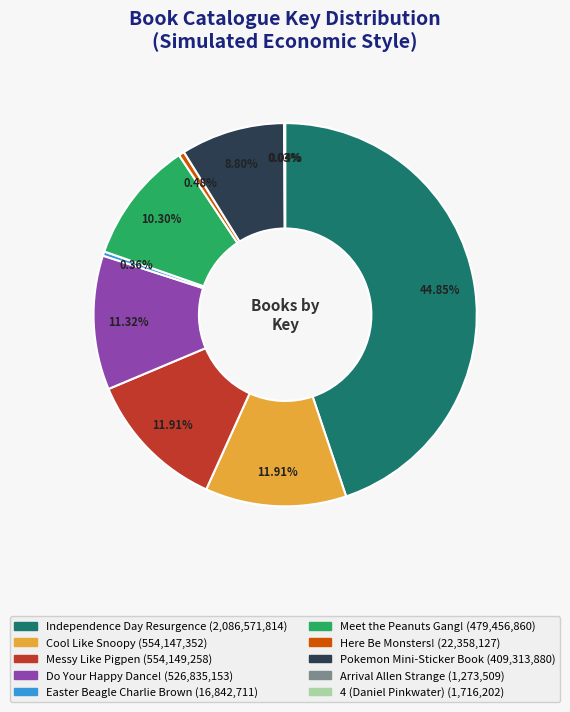

Does any single category account for the majority?

No